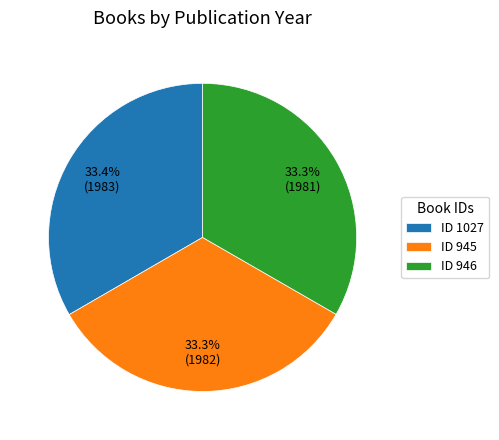

Approximately how many times larger is the value at ID 946 compared to ID 1027?

1.0